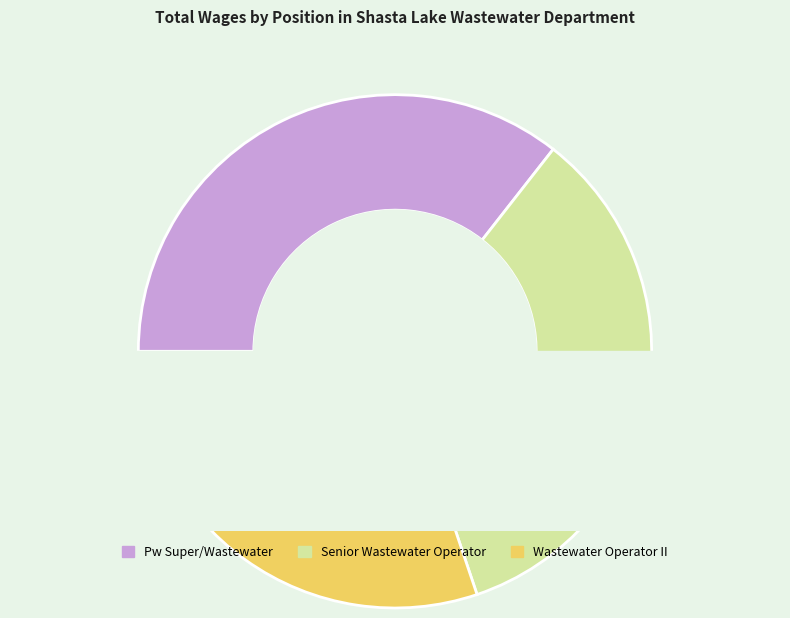

Rank the categories by value from highest to lowest.

Pw Super/Wastewater, Senior Wastewater Operator, Wastewater Operator II